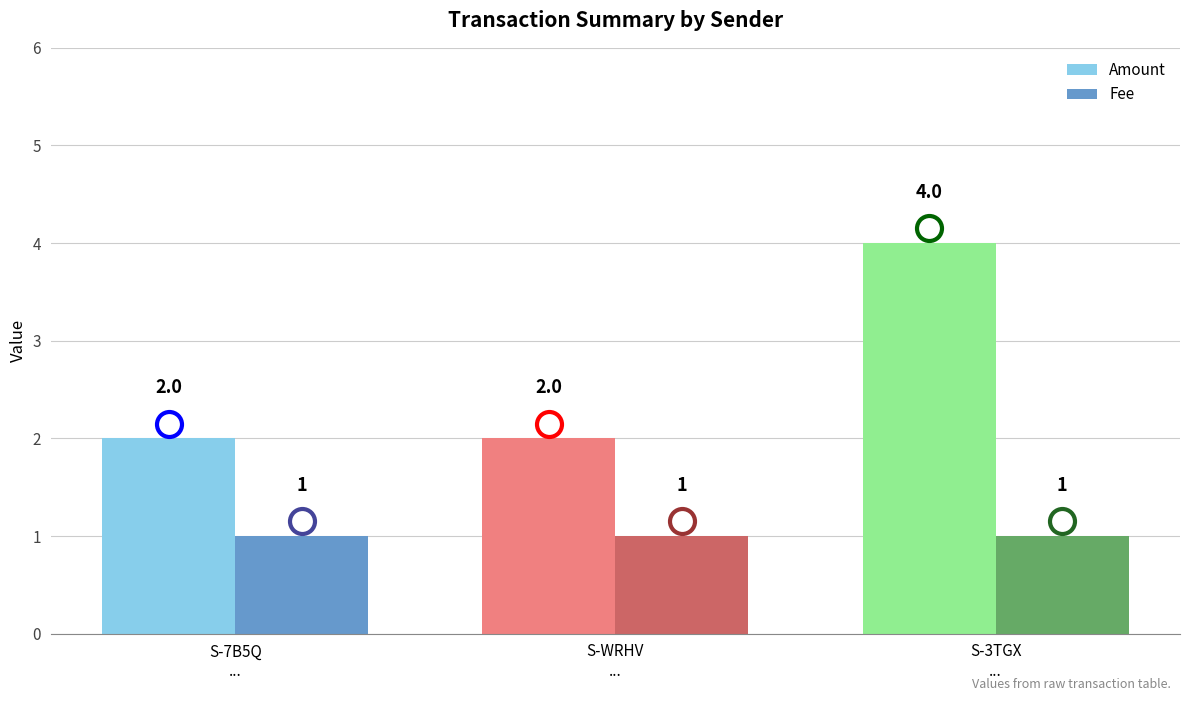

What is the sum of all Amount values?

8.0